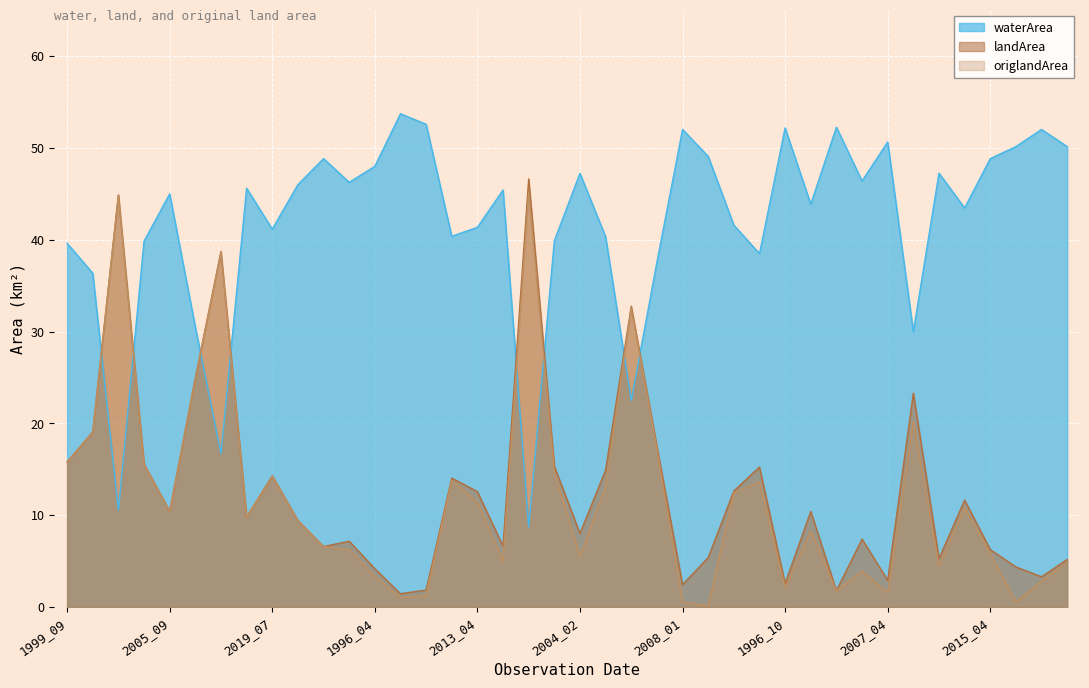

Which series has the largest total across all categories?

waterArea